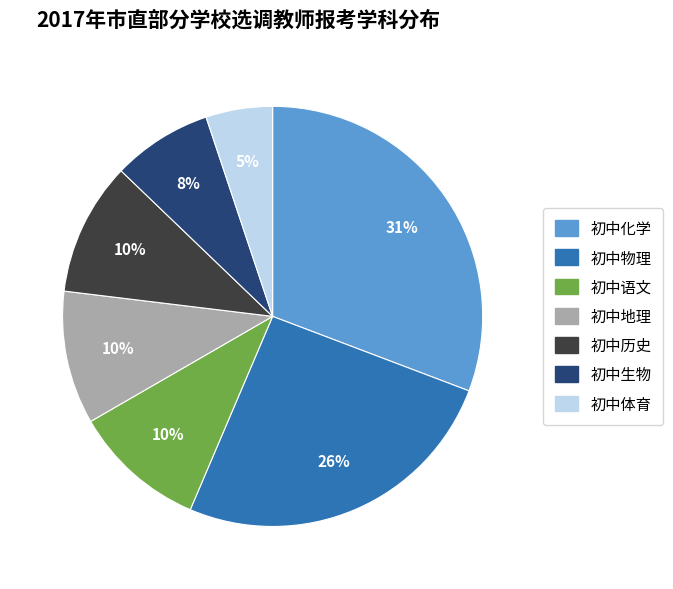

How many slices are in this pie chart?

7